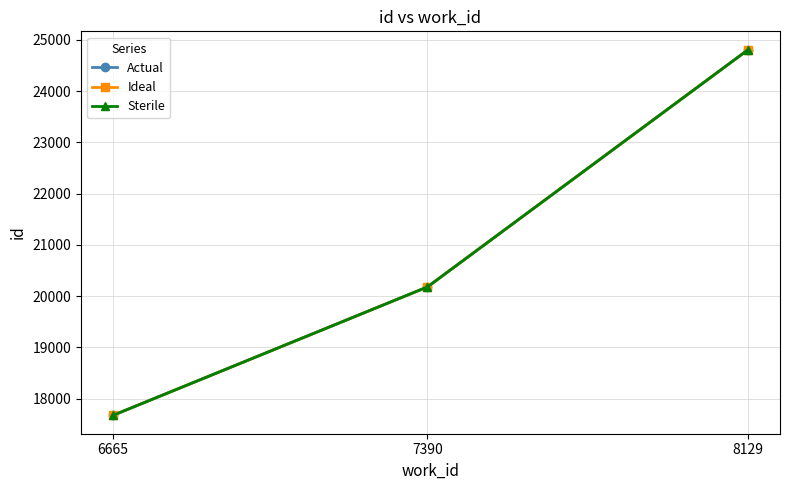

Does the chart have visible grid lines?

Yes